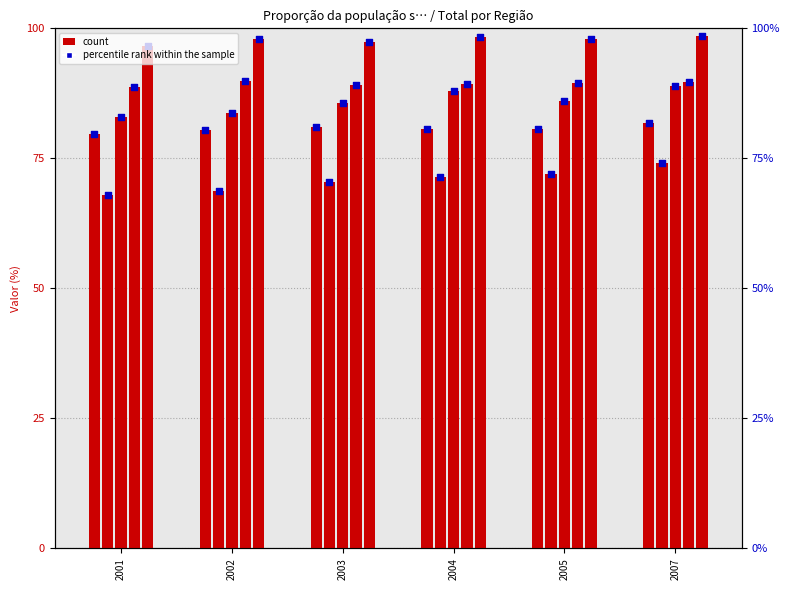

At how many categories does at least one series exceed 85?

6